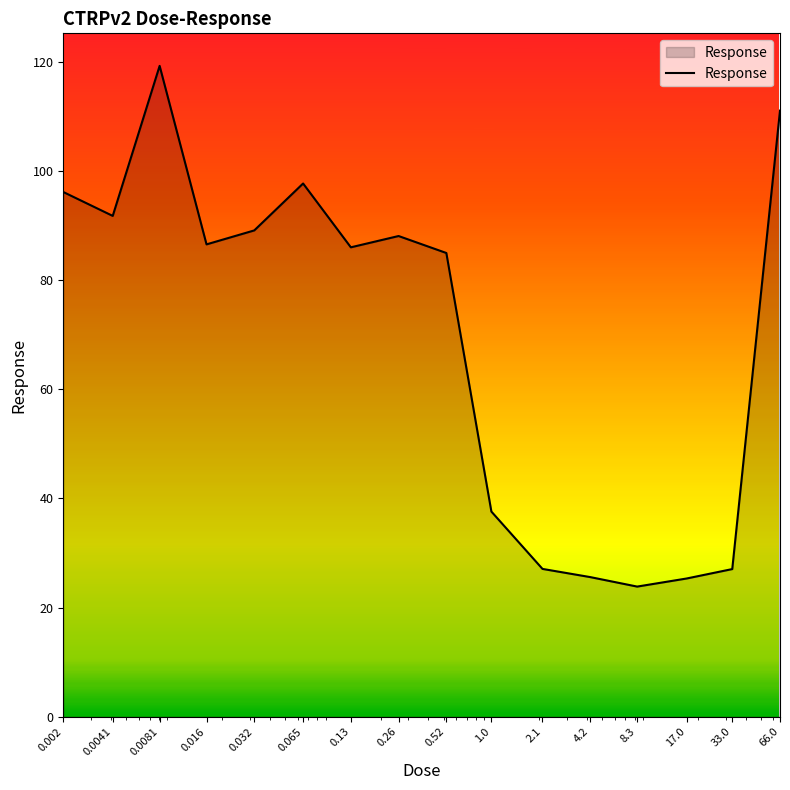

What is the greatest value displayed?

119.3